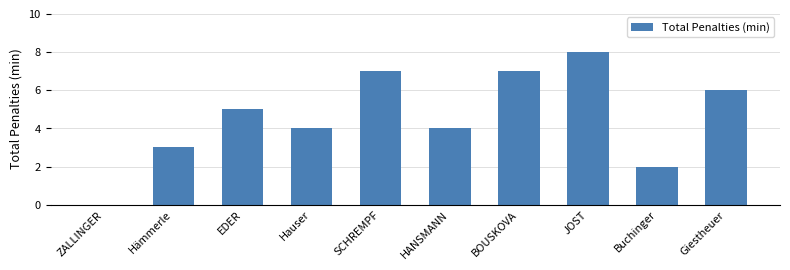

What is the sum of all values?

46